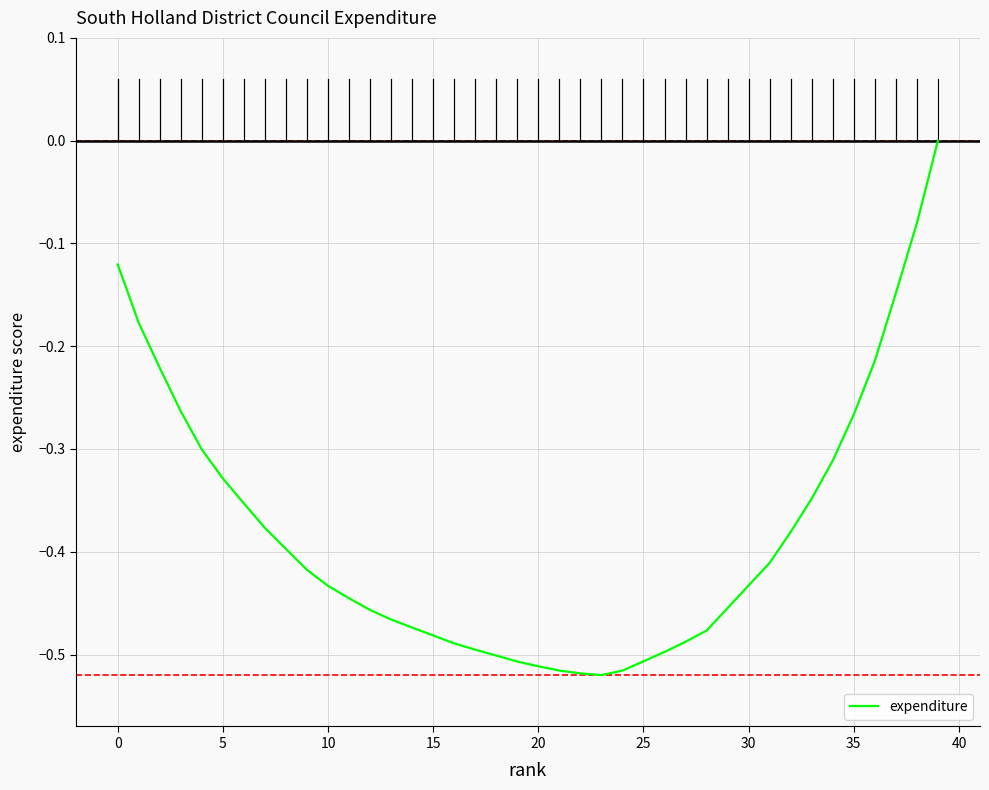

How many points are lower than both their immediate neighbors (excluding endpoints)?

1